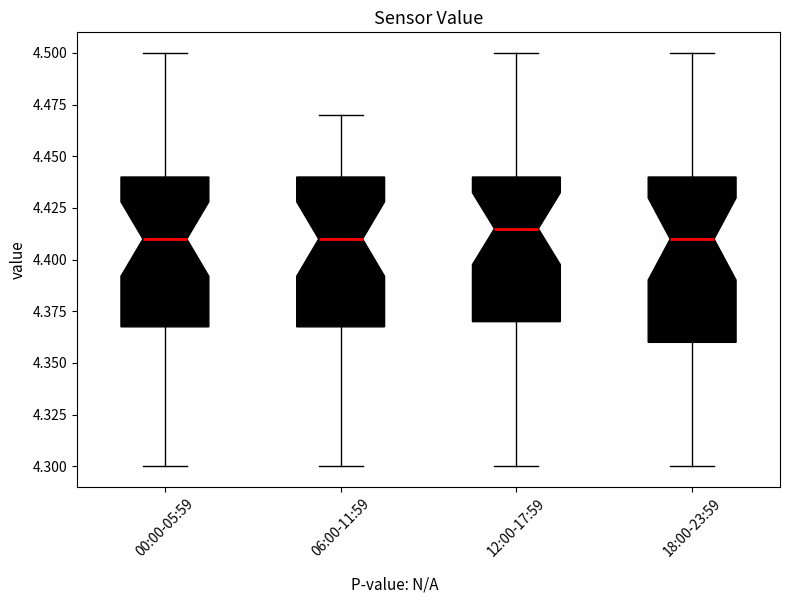

Where does the upper whisker of the box for 18:00-23:59 end on the y-axis? The values are not printed on the chart, so give them approximately, as read against the axis.

4.500